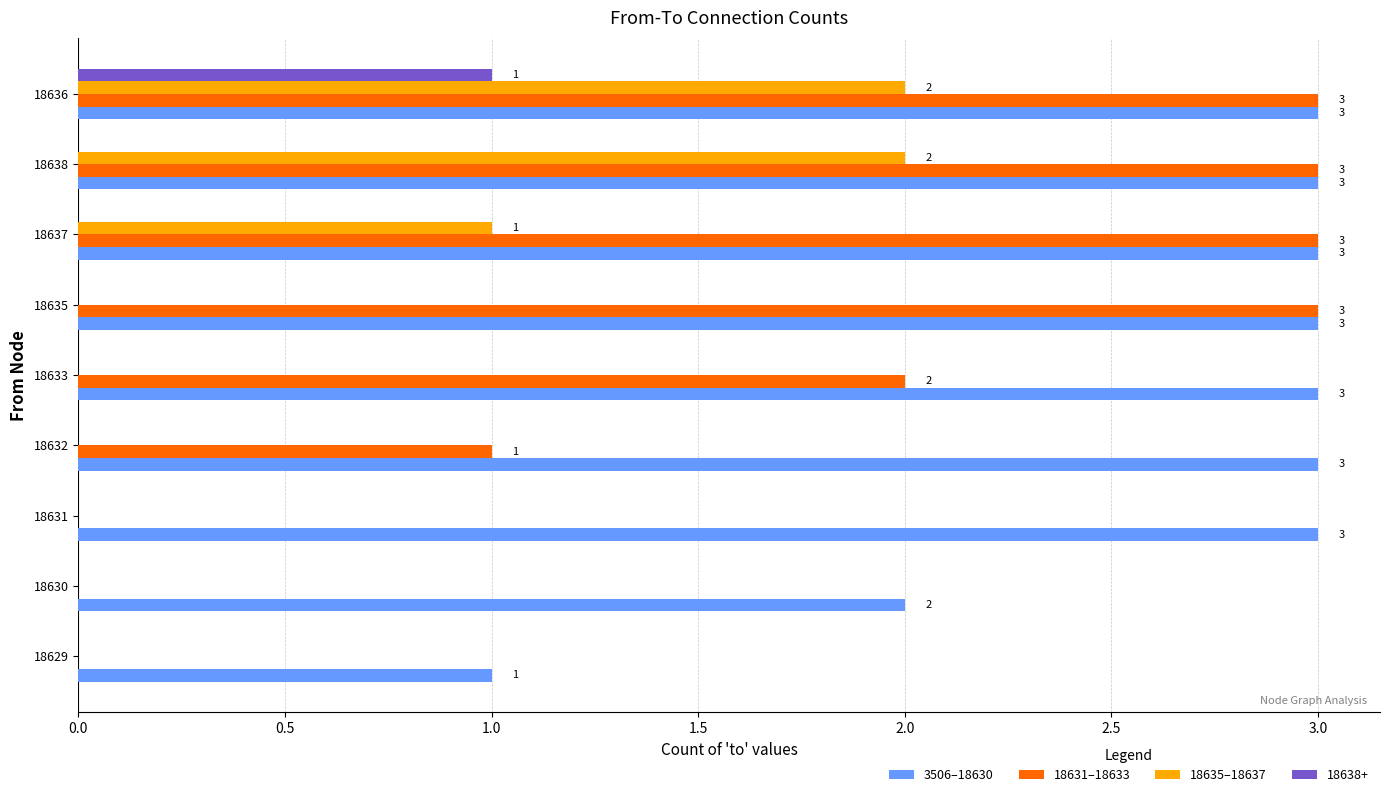

Is it true that 18638+ equals 0 at 18638?

True